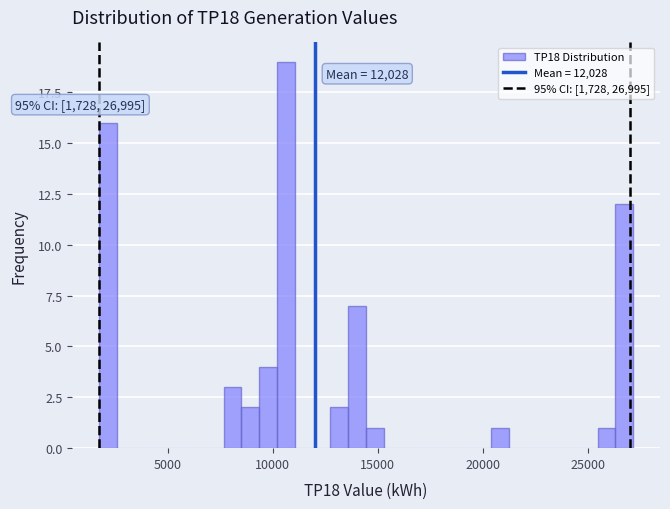

Read against the x-axis, roughly where is the centre of the tallest bar?

10500